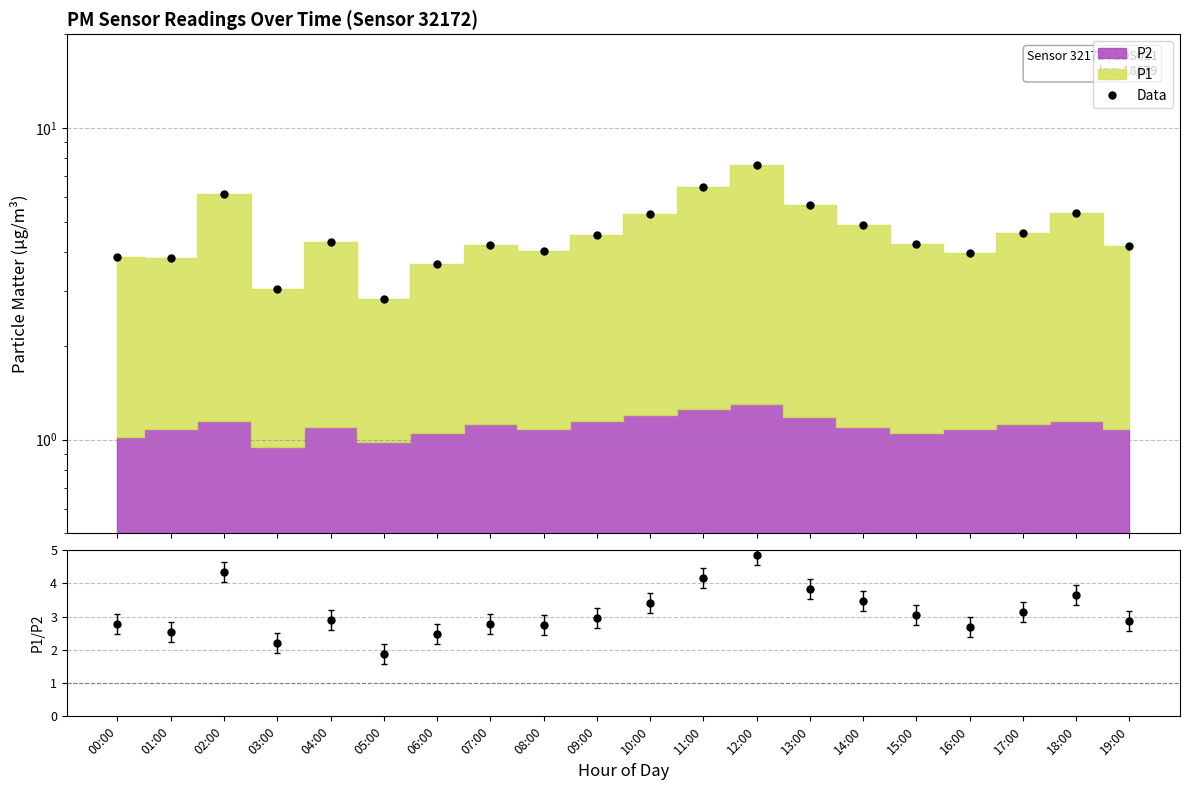

True or false: P1/P2 and Data intersect in this chart.

False